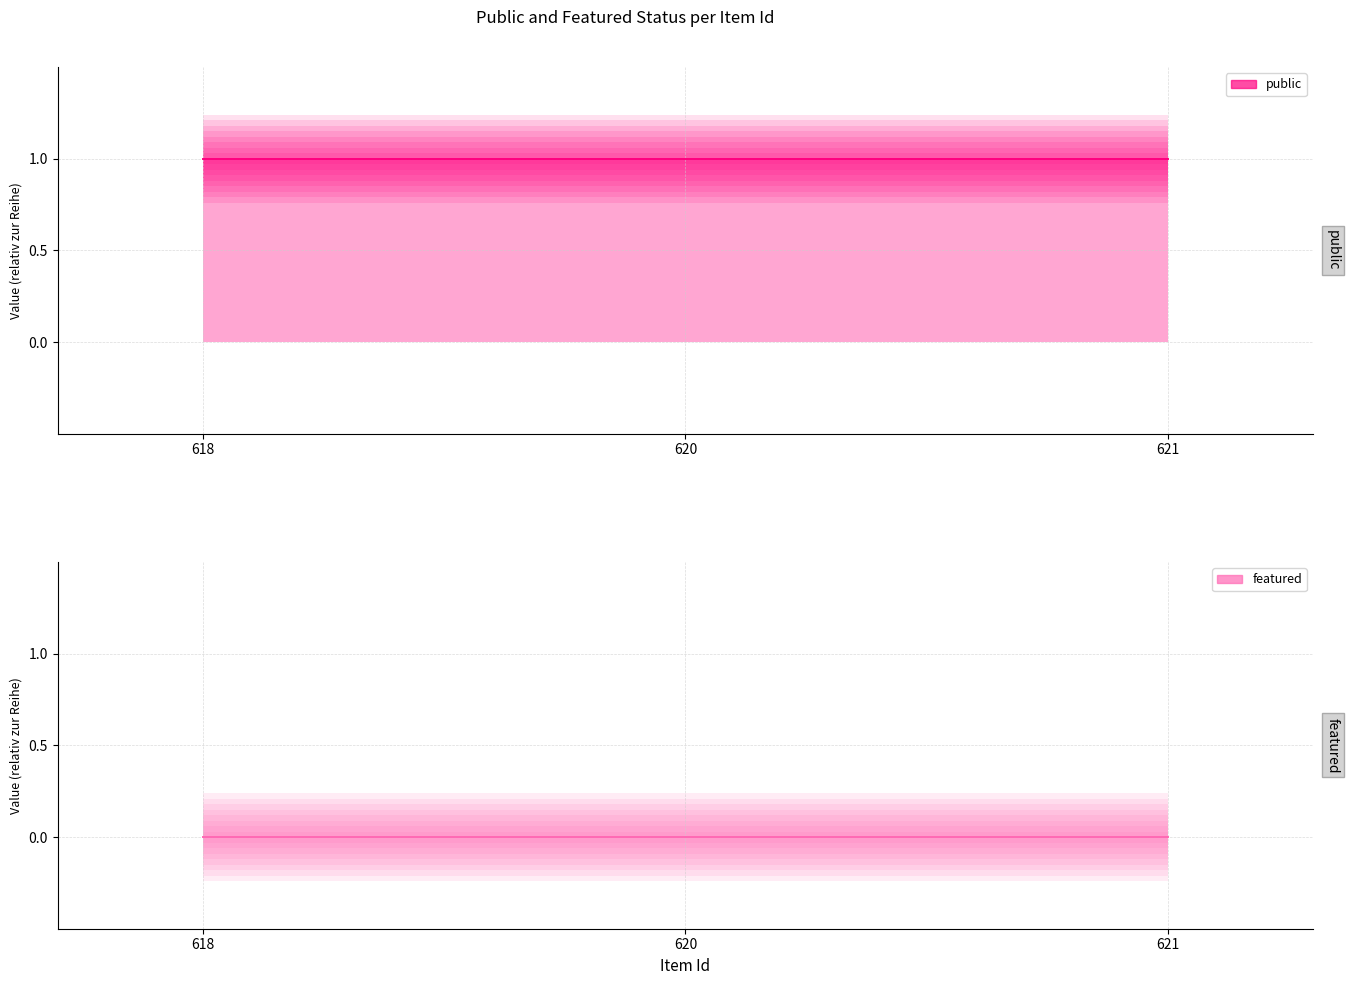

How many lines are shown in the chart?

2